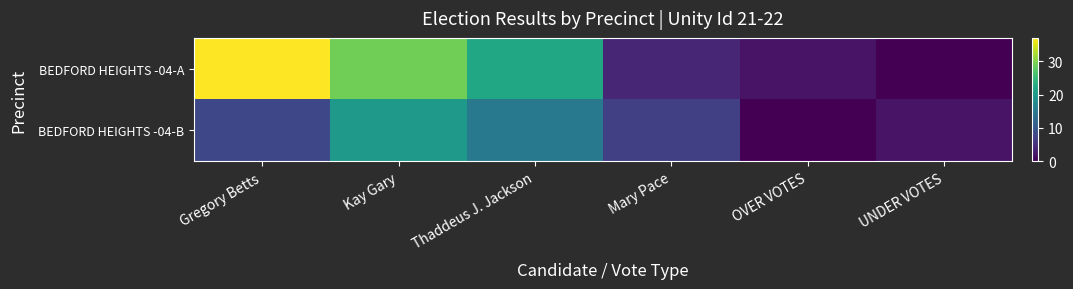

List the series in order of their overall mean, highest first.

BEDFORD HEIGHTS -04-A, BEDFORD HEIGHTS -04-B